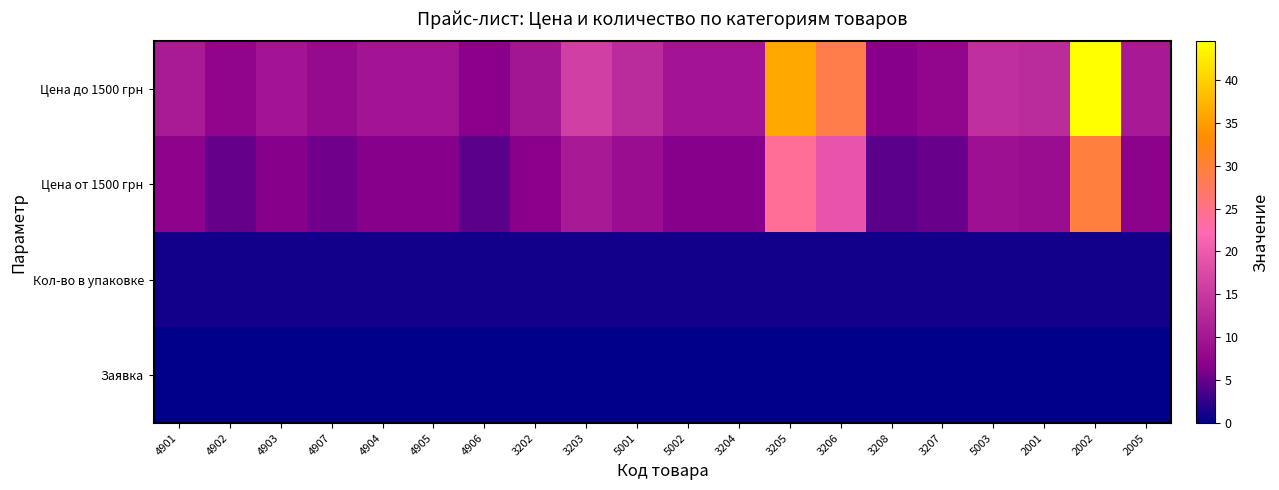

Reading left to right, what are all the values shown in this chart?

Цена до 1500 грн: 4901=10.9	4902=7.5	4903=9.8	4907=8.2	4904=9.8	4905=9.8	4906=6.8	3202=10.0	3203=16.0	5001=13.1	5002=9.9	3204=9.8	3205=36.0	3206=28.8	3208=6.6	3207=7.8	5003=13.8	2001=13.1	2002=44.5	2005=10.7
Цена от 1500 грн: 4901=7.3	4902=5.0	4903=6.5	4907=5.5	4904=6.5	4905=6.5	4906=4.5	3202=6.7	3203=10.7	5001=8.7	5002=6.6	3204=6.5	3205=24.0	3206=19.2	3208=4.4	3207=5.2	5003=9.2	2001=8.7	2002=29.5	2005=7.1
Кол-во в упаковке: 4901=1.0	4902=1.0	4903=1.0	4907=1.0	4904=1.0	4905=1.0	4906=1.0	3202=1.0	3203=1.0	5001=1.0	5002=1.0	3204=1.0	3205=1.0	3206=1.0	3208=1.0	3207=1.0	5003=1.0	2001=1.0	2002=1.0	2005=1.0
Заявка: 4901=0.0	4902=0.0	4903=0.0	4907=0.0	4904=0.0	4905=0.0	4906=0.0	3202=0.0	3203=0.0	5001=0.0	5002=0.0	3204=0.0	3205=0.0	3206=0.0	3208=0.0	3207=0.0	5003=0.0	2001=0.0	2002=0.0	2005=0.0